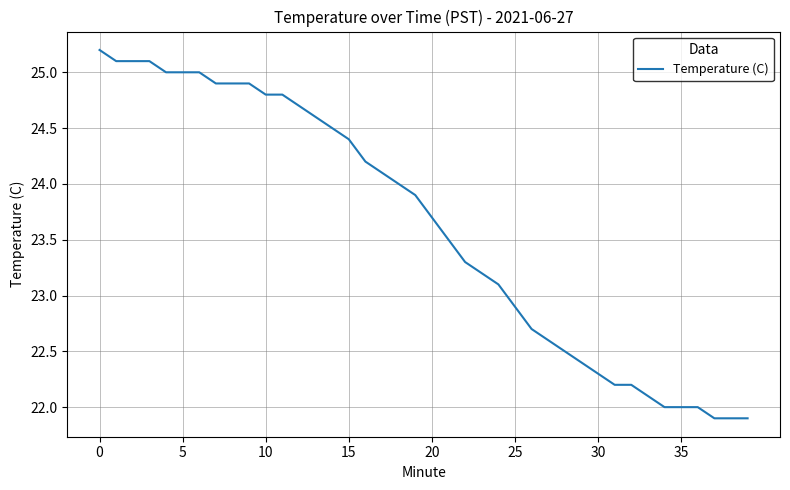

What is the maximum value shown in the chart?

25.2